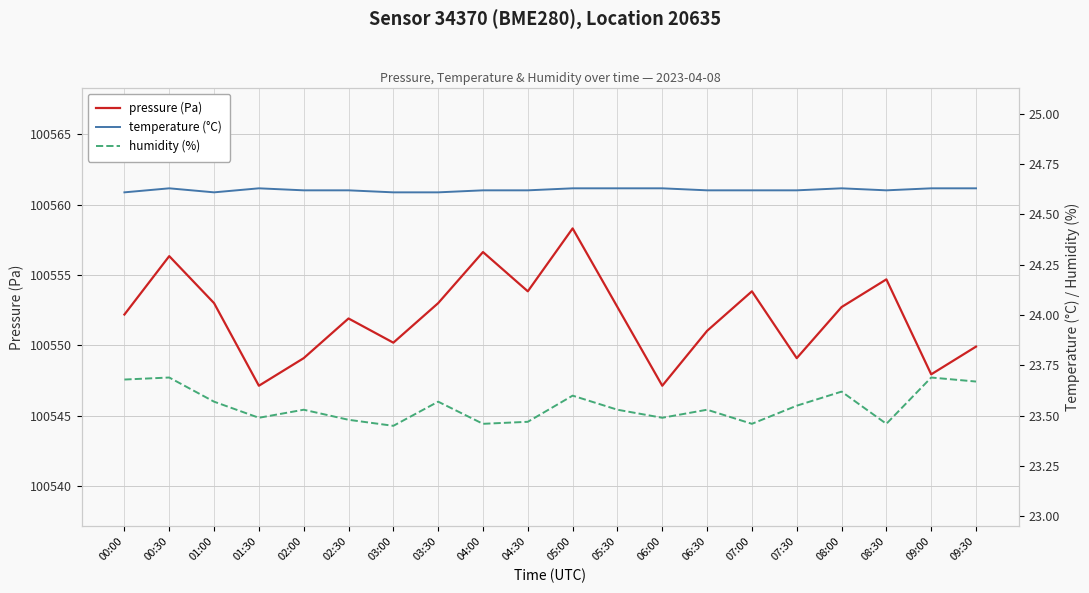

True or false: pressure (Pa) and temperature (°C) cross at least once.

False